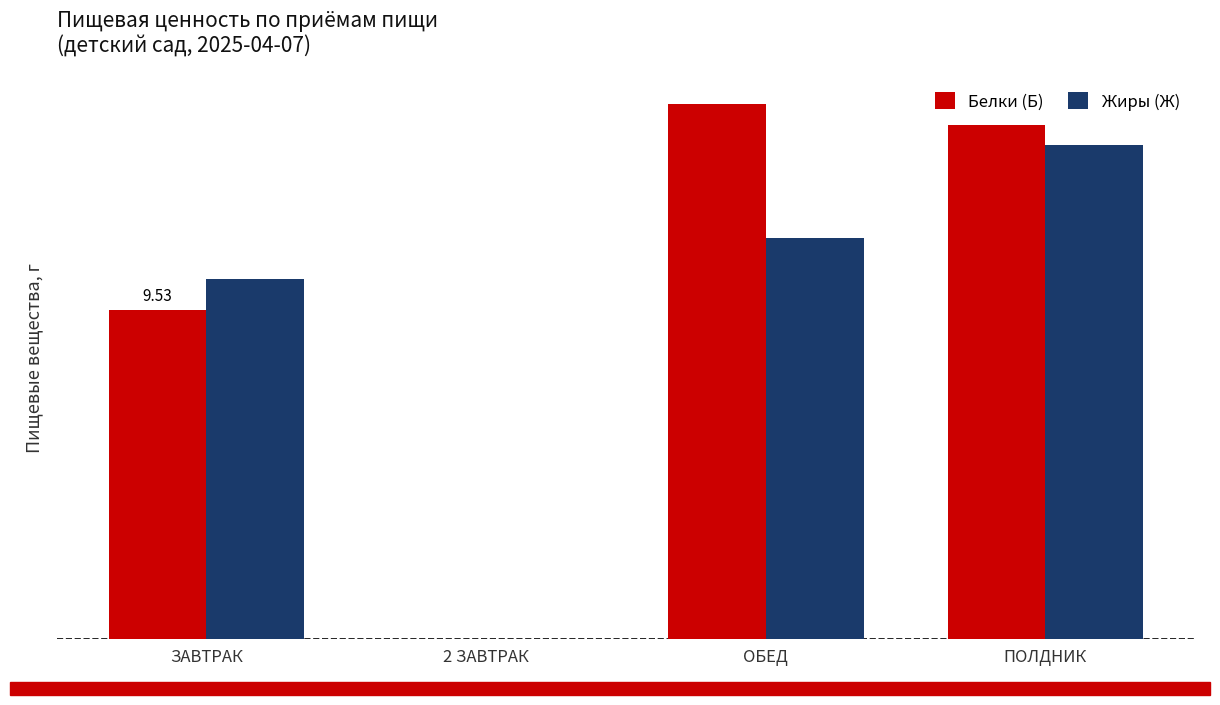

Between ОБЕД and 2 ЗАВТРАК, which is larger?

ОБЕД